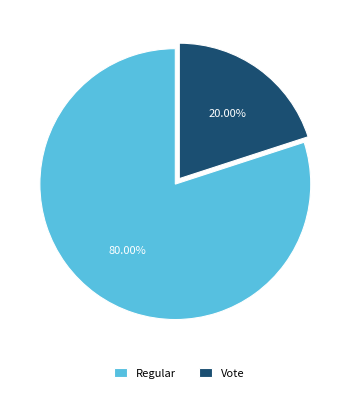

To the nearest percent, what percentage of the pie is Regular?

80%